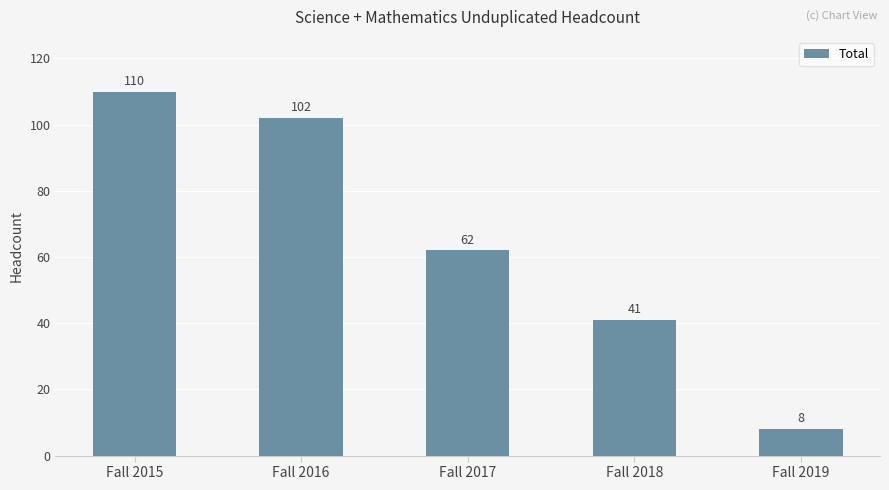

At which label is the value closest to 59?

Fall 2017